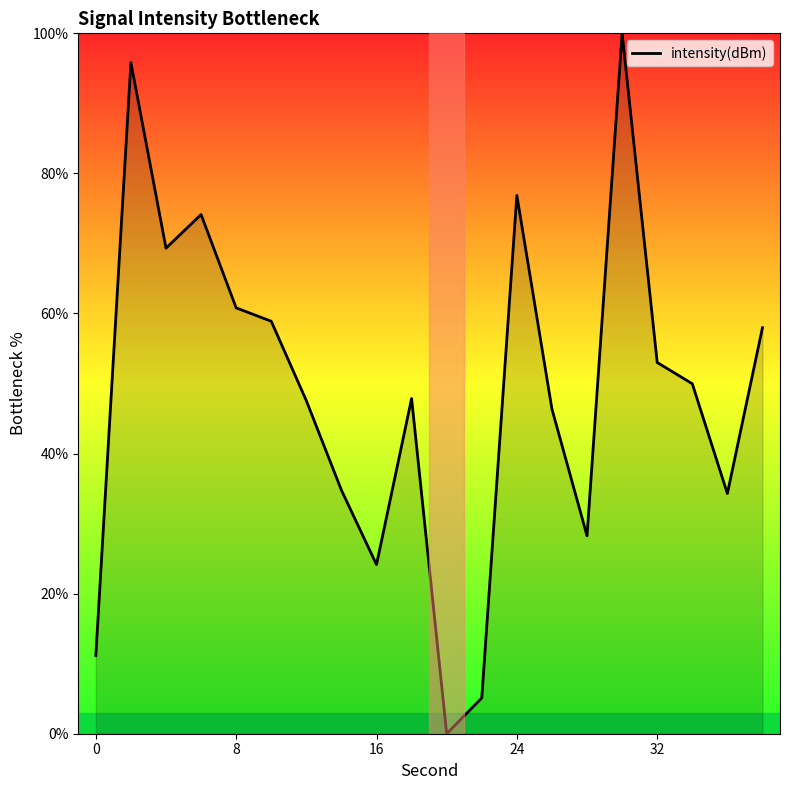

What is the difference between the maximum and minimum values?

100.0